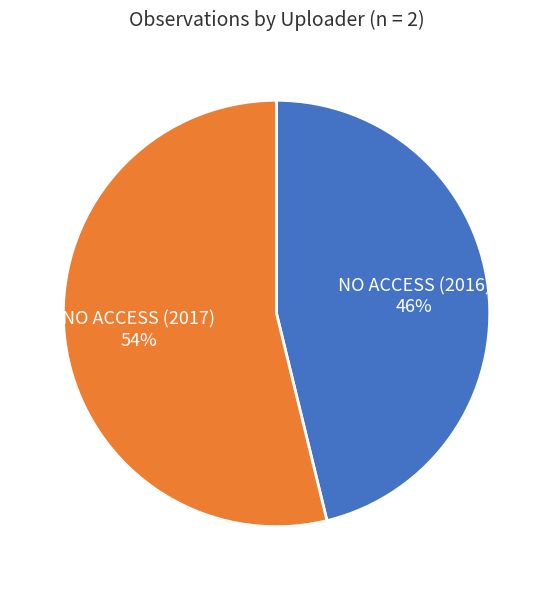

Is the sum of NO ACCESS (2016) and NO ACCESS (2017) greater than half?

Yes